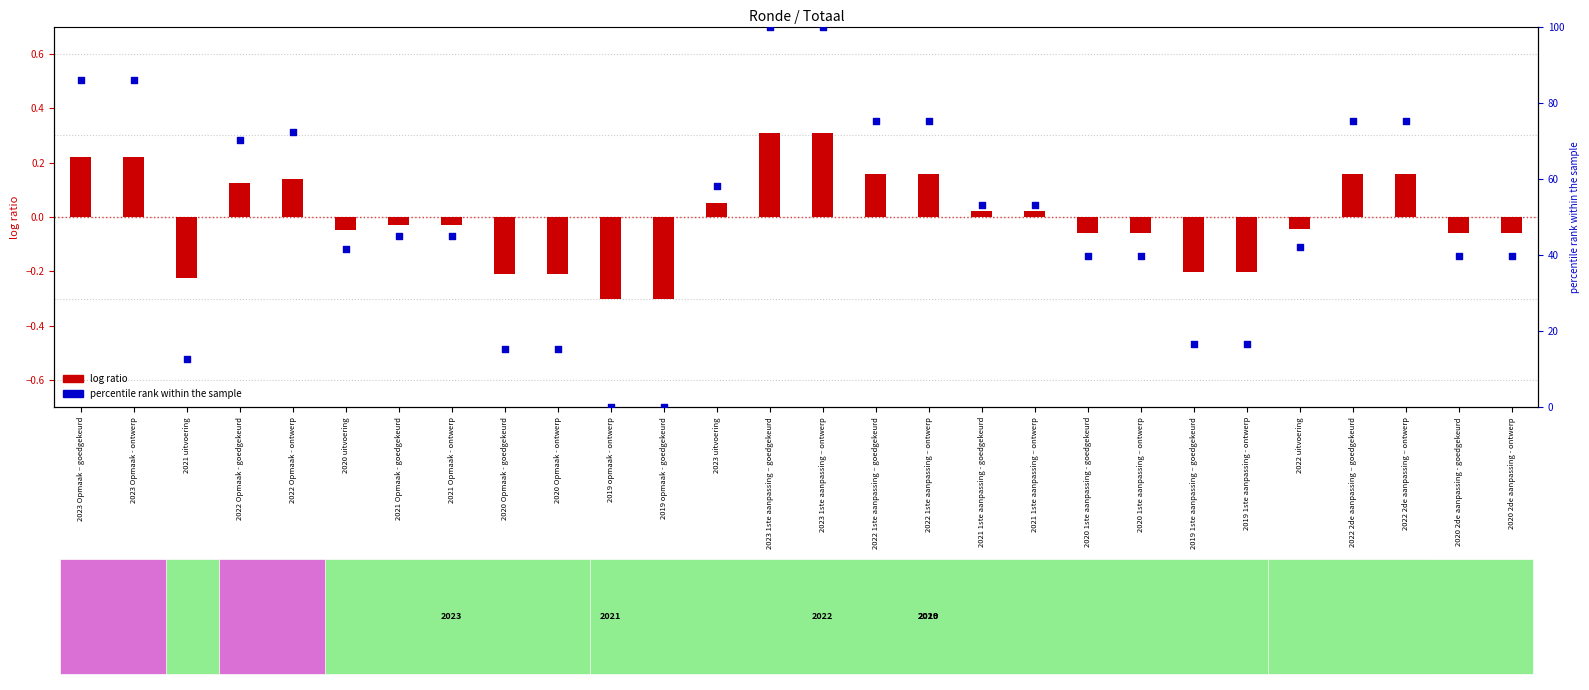

Which series has the largest total across all categories?

percentile rank within the sample